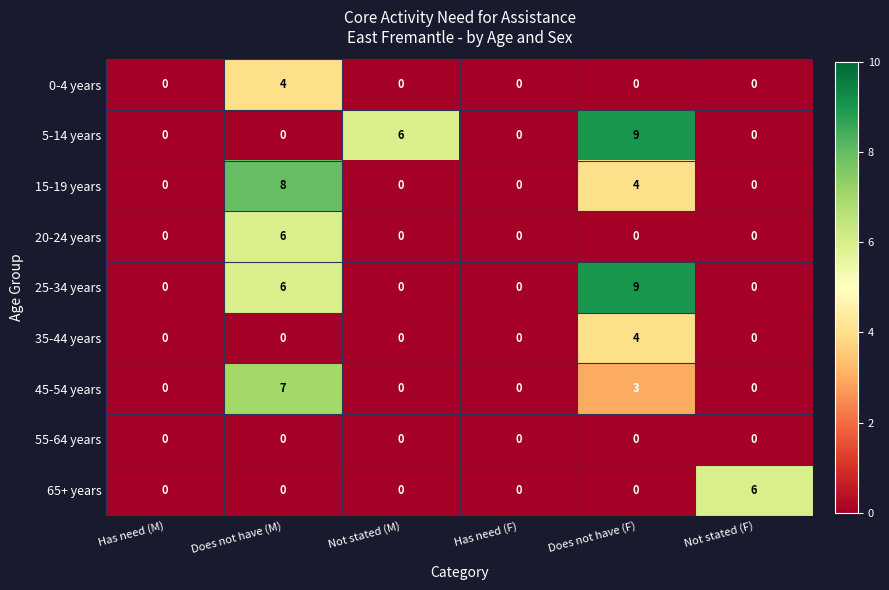

Is the value of 20-24 years at Not stated (M) greater than the value of 45-54 years at Does not have (M)?

No